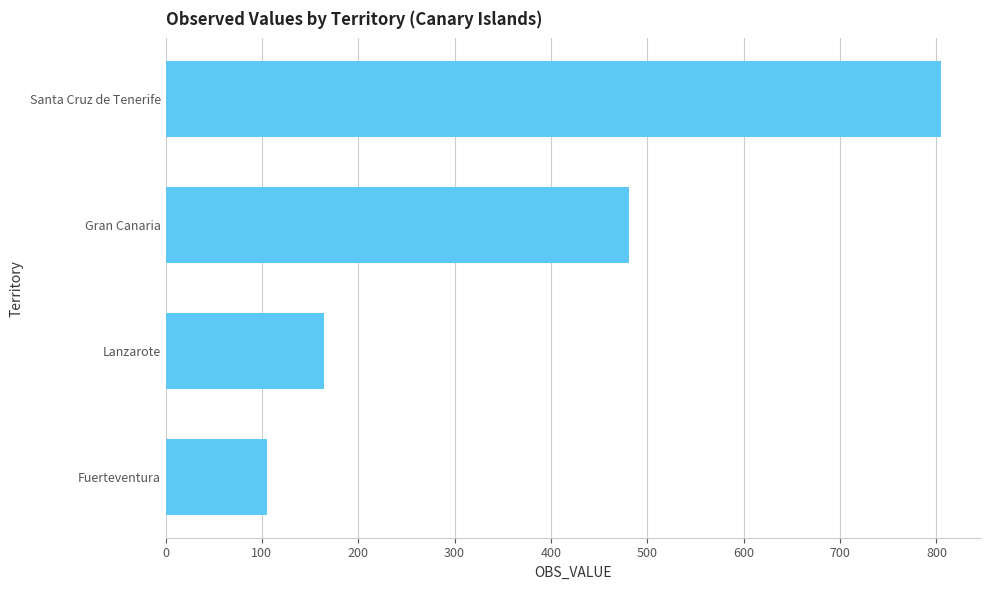

Is it true that the value at Fuerteventura is 151?

False